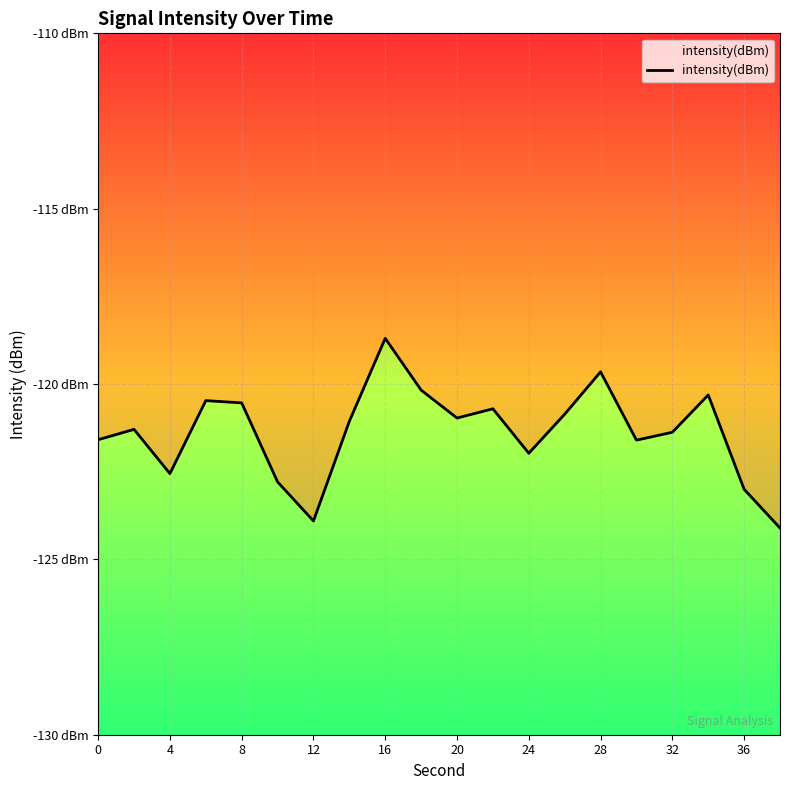

What is the greatest value displayed?

-118.7